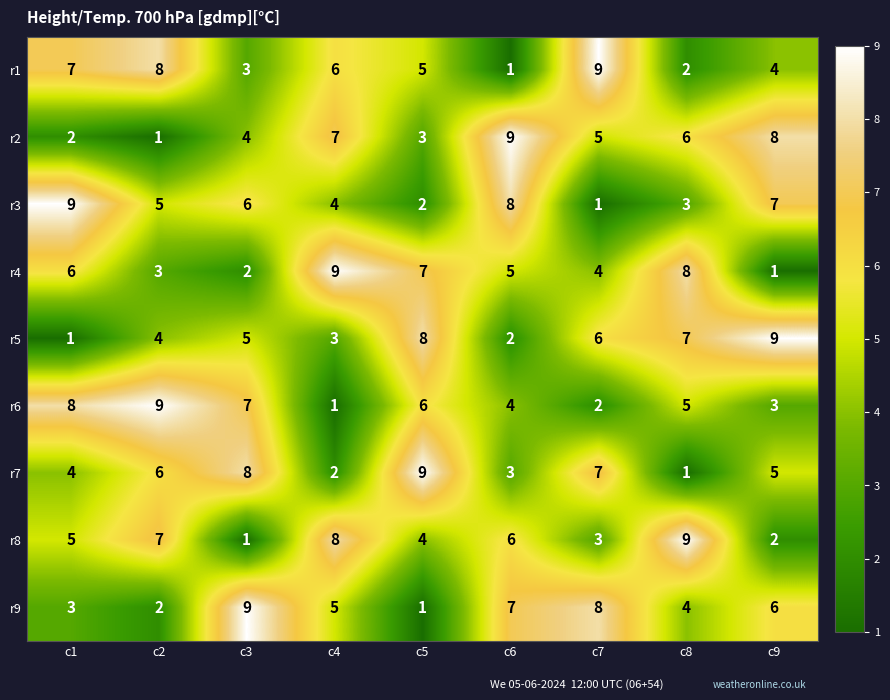

What is the sum of all r7 values?

45